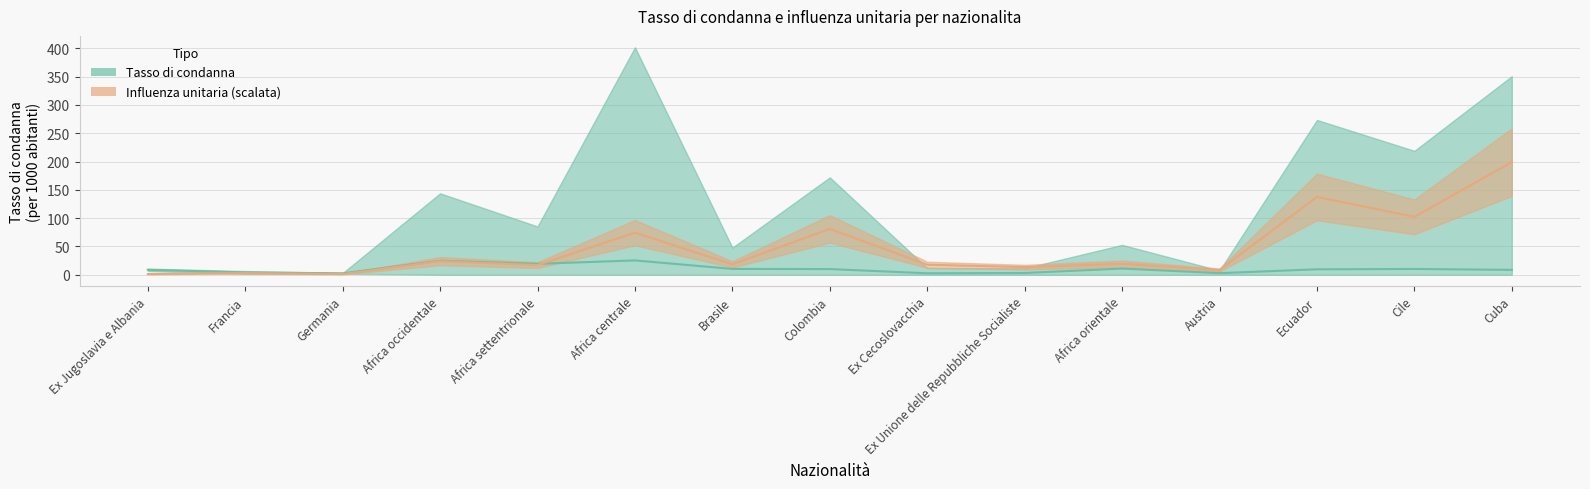

How many intersections are there between Tasso di condanna (totale) and Influenza unitaria?

1